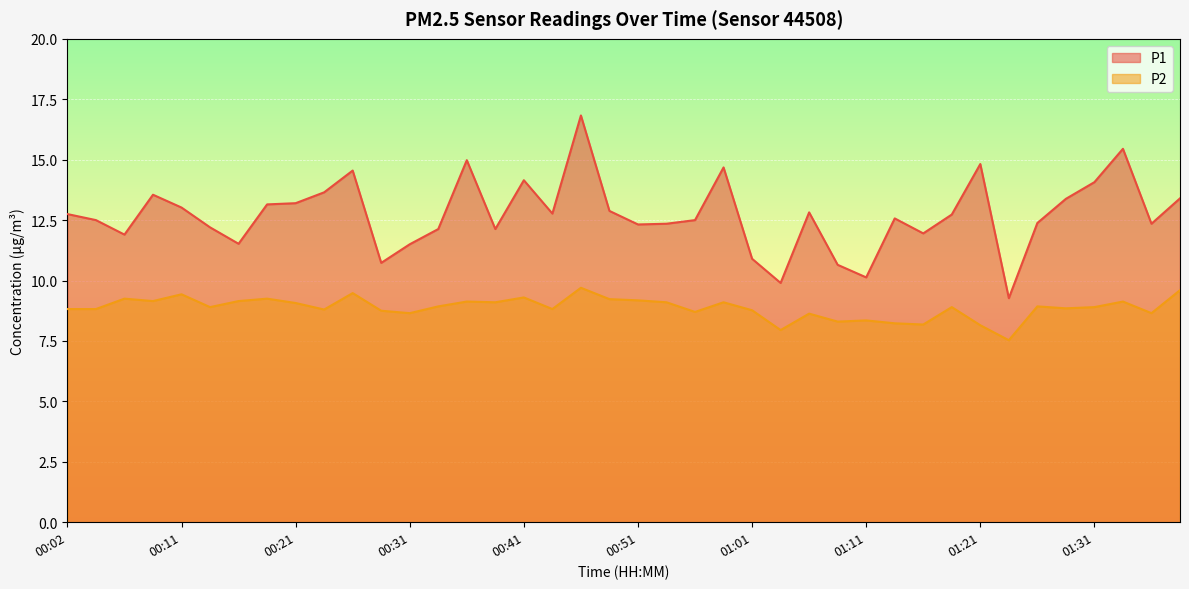

True or false: P2 has more than 0 interior local peaks.

True